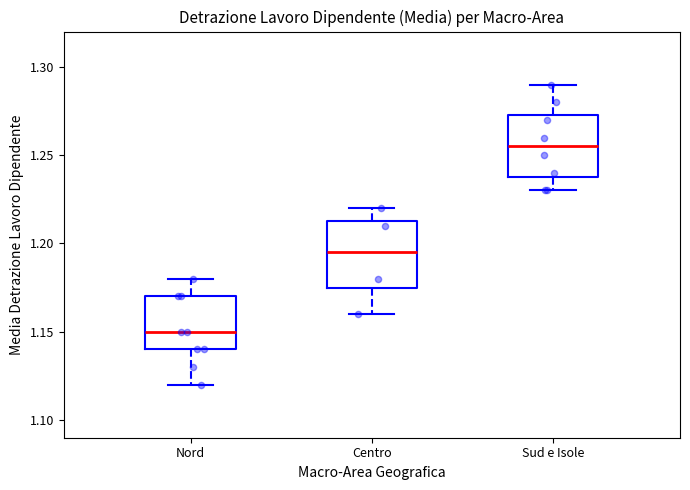

Where is the lower edge of the box for Nord on the y-axis? The values are not printed on the chart, so give them approximately, as read against the axis.

1.140